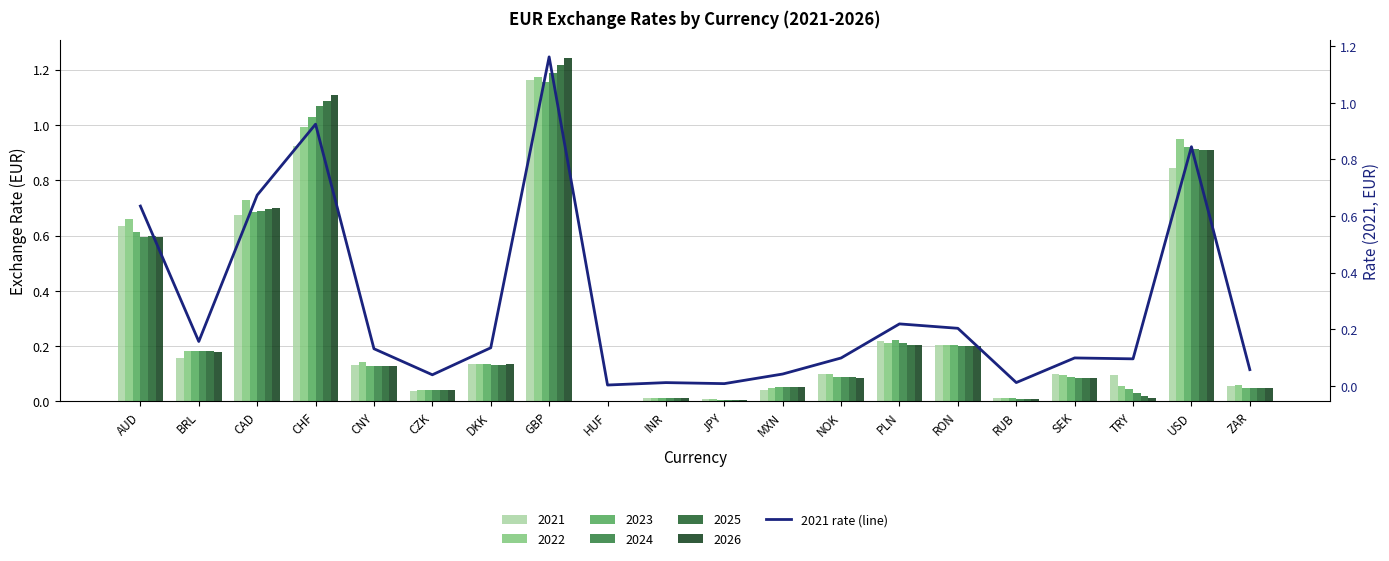

Are the bars horizontal?

No